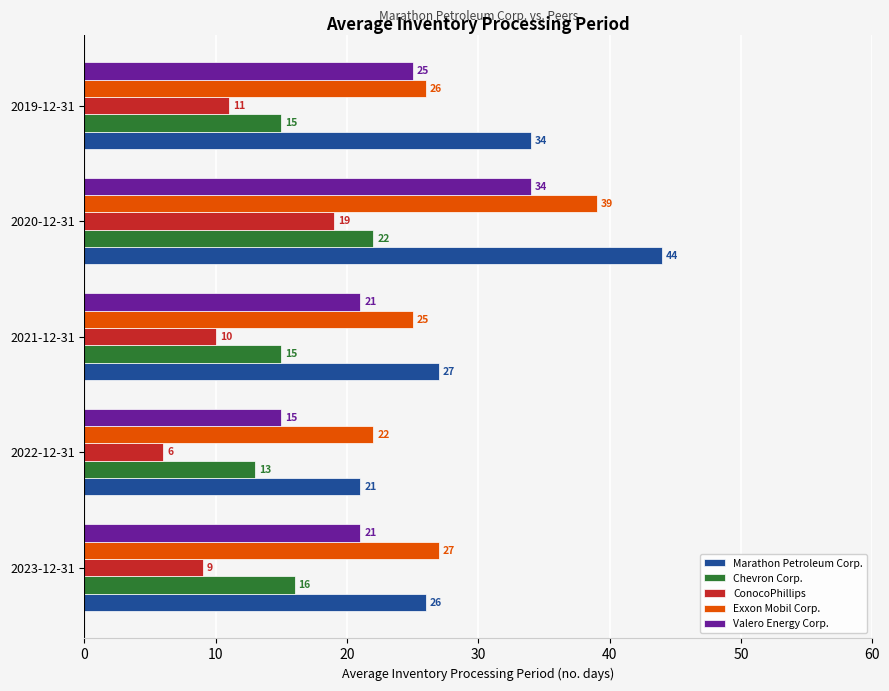

Rank the series by their maximum value, from highest to lowest.

Marathon Petroleum Corp., Exxon Mobil Corp., Valero Energy Corp., Chevron Corp., ConocoPhillips